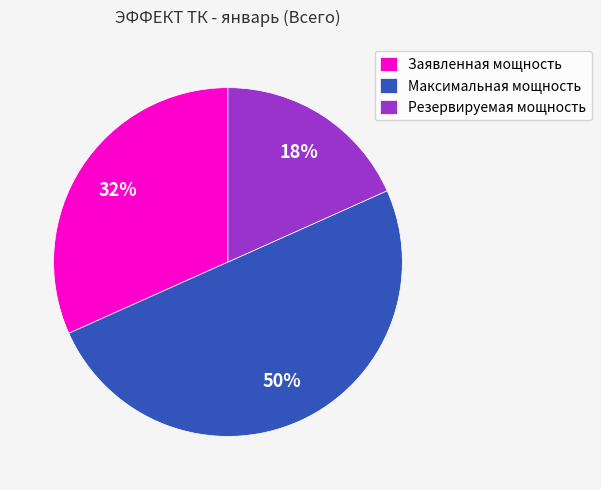

To the nearest percent, what portion does Заявленная мощность represent?

32%